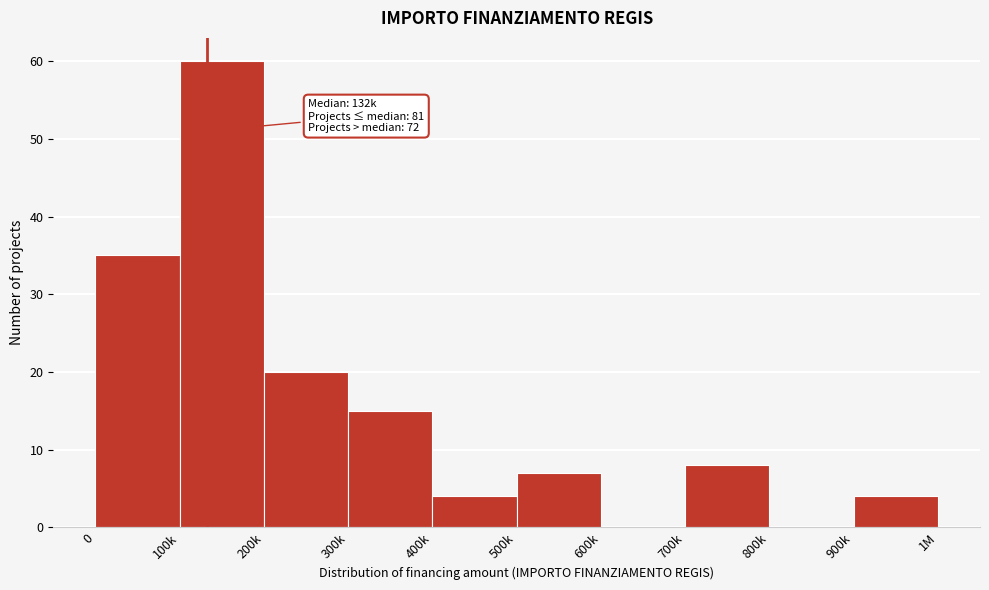

Reading right to left, extract all data points from this chart.

900k=4	800k=0	700k=8	600k=0	500k=7	400k=4	300k=15	200k=20	100k=60	0=35